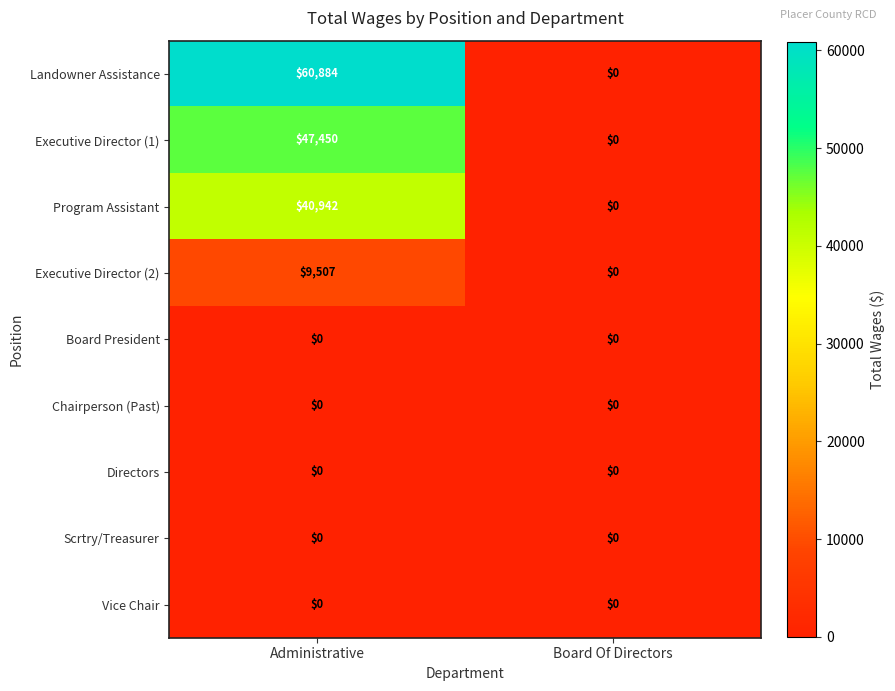

Which series has the largest total across all categories?

Landowner Assistance